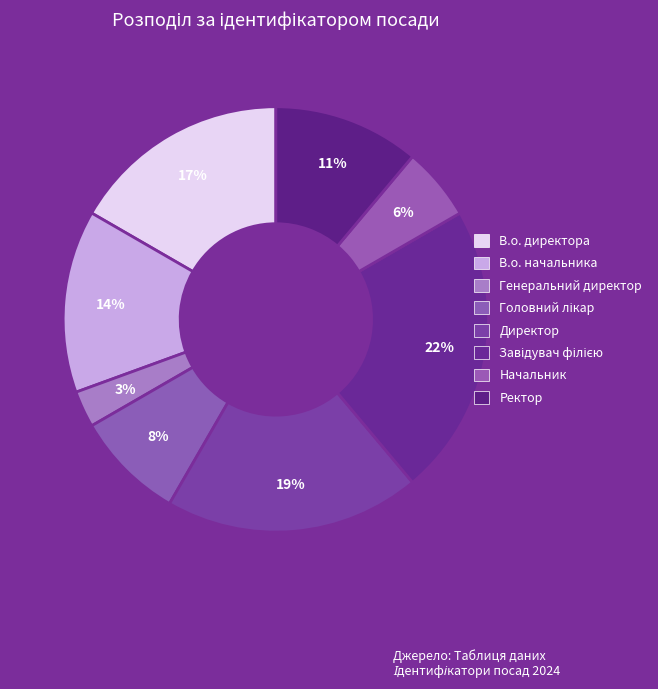

Count the number of slices in the pie.

8